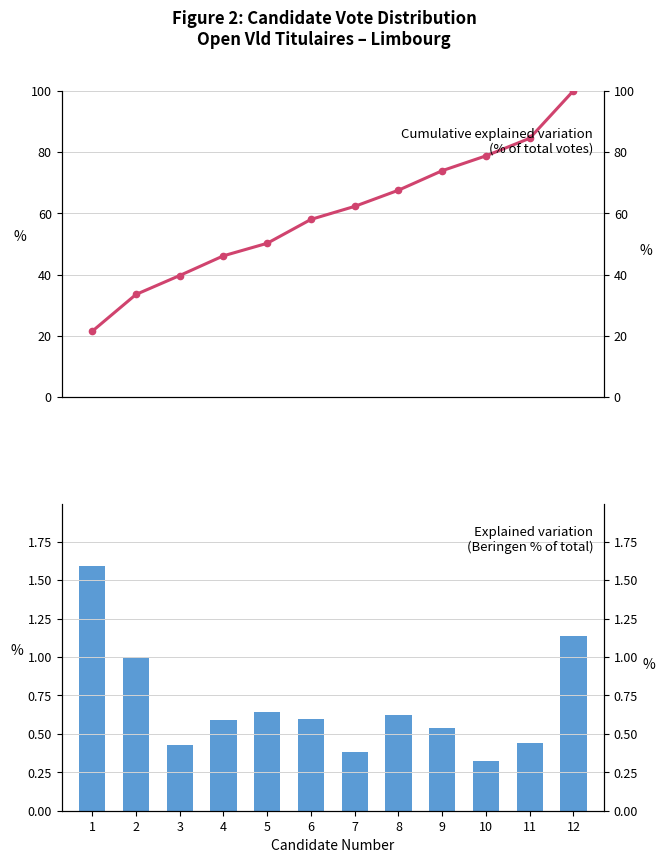

At how many categories does at least one series exceed 47?

8